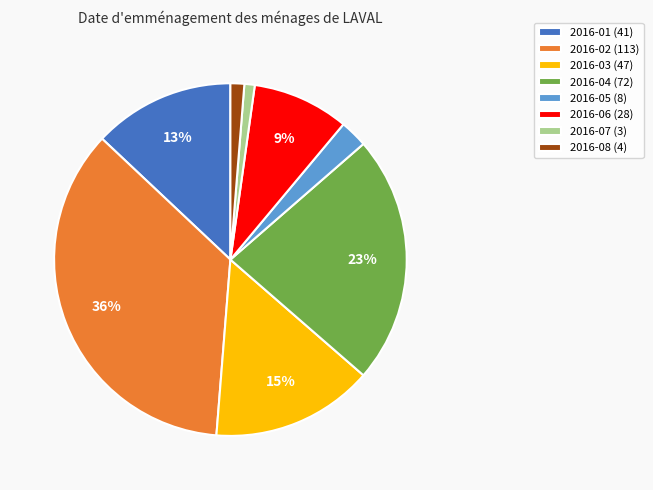

What percentage is the 2016-08 slice, to the nearest percent?

1%